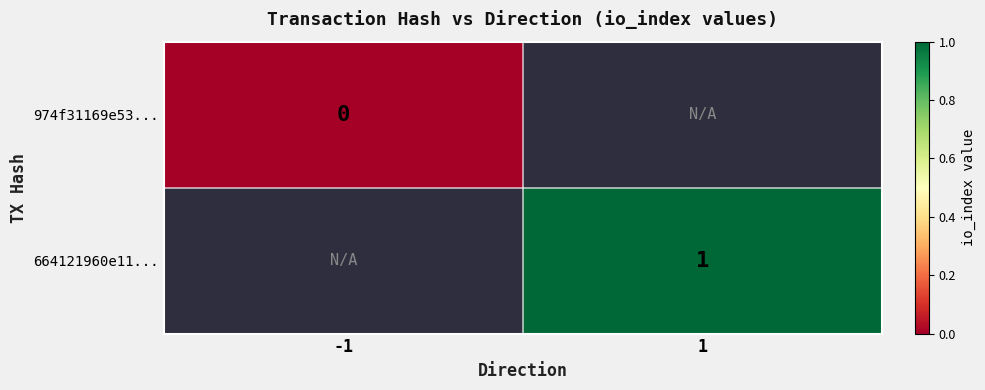

Which series has the widest spread of values?

974f31169e53...